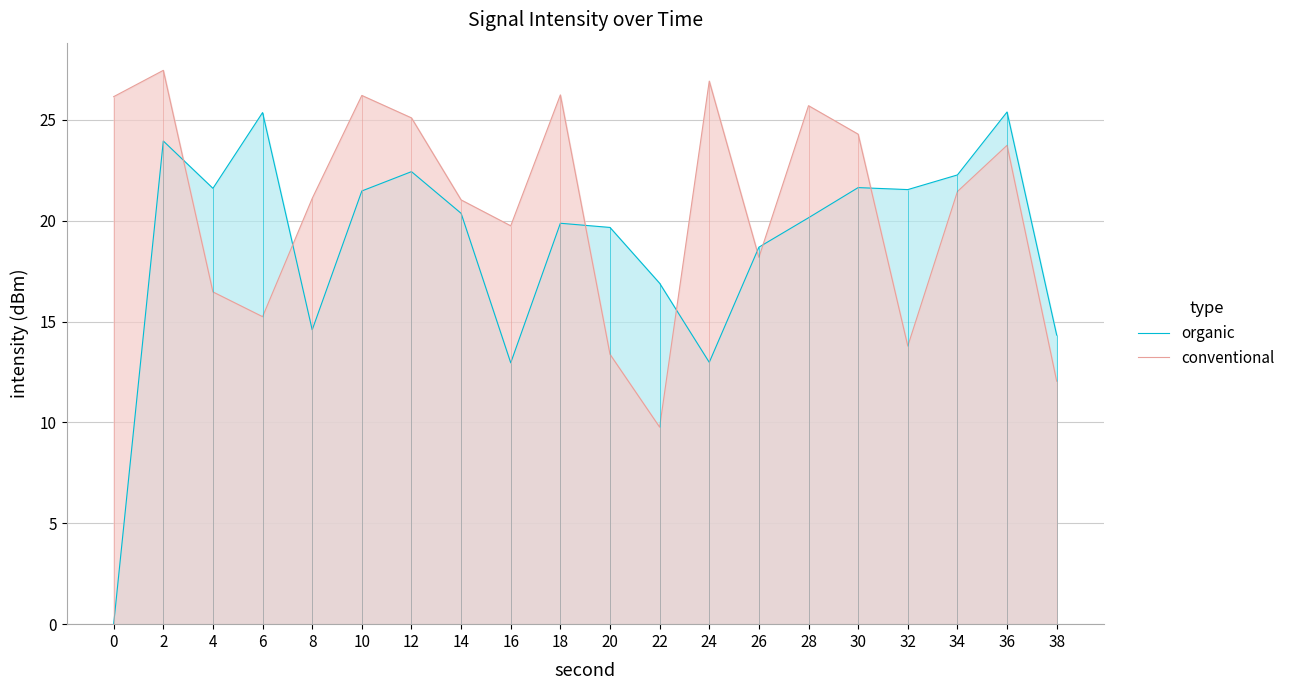

At how many categories does at least one series exceed 22?

11